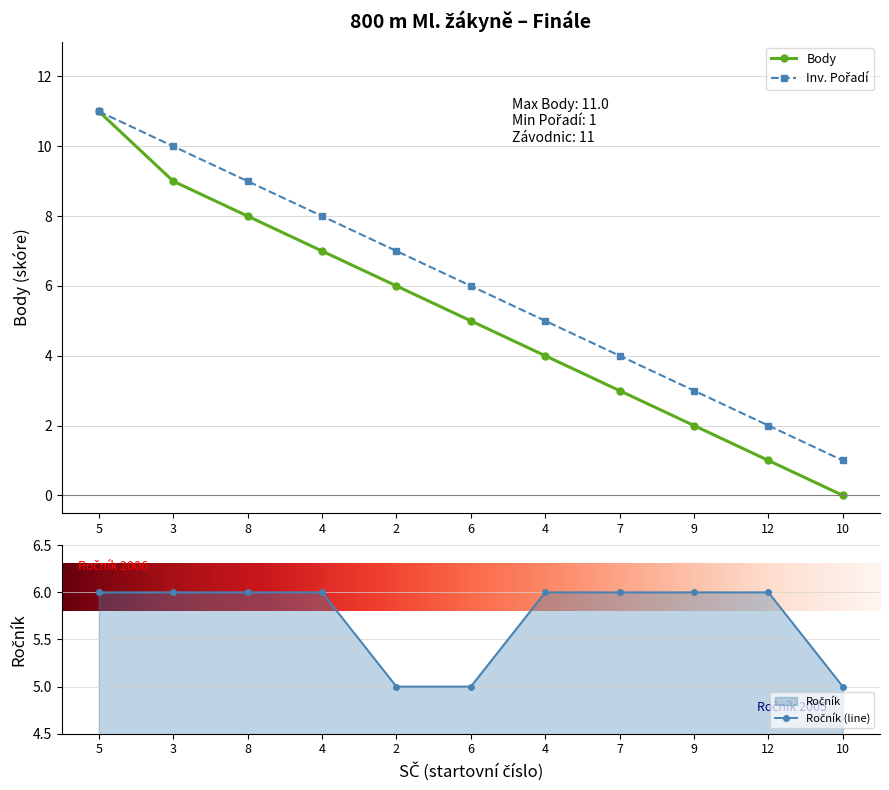

Where is Pořadí nearest to the value 6?

6